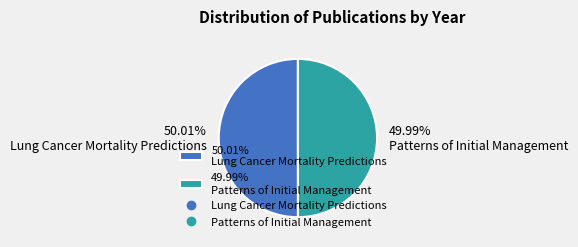

Approximately how many times larger is the value at 50.01% Lung Cancer Mortality Predictions compared to 49.99% Patterns of Initial Management?

1.0